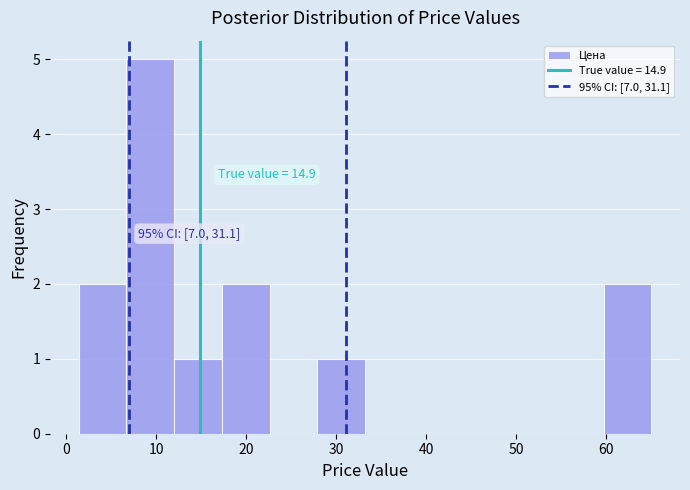

Which range on the x-axis has the tallest bar?

6.7 to 12.0